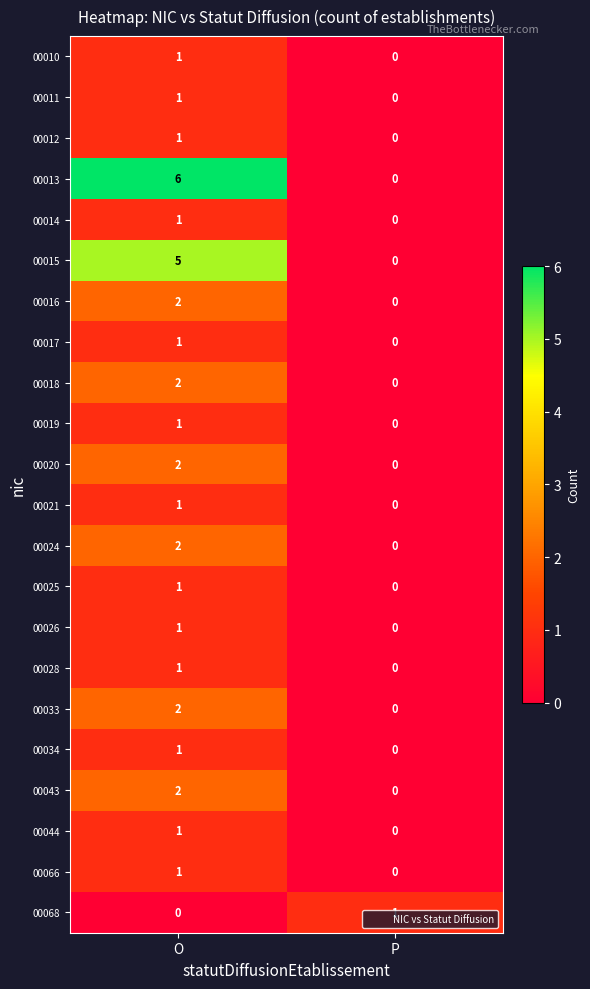

How many series are shown in this chart?

22